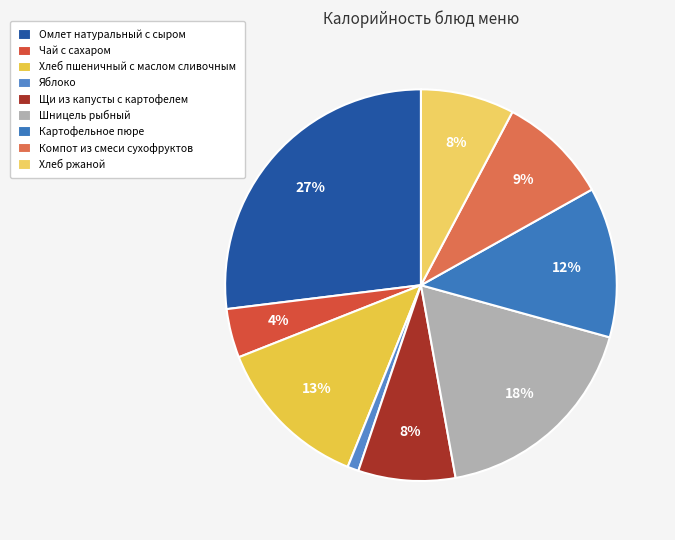

Approximately how many times larger is the value at Чай с сахаром compared to Картофельное пюре?

0.3